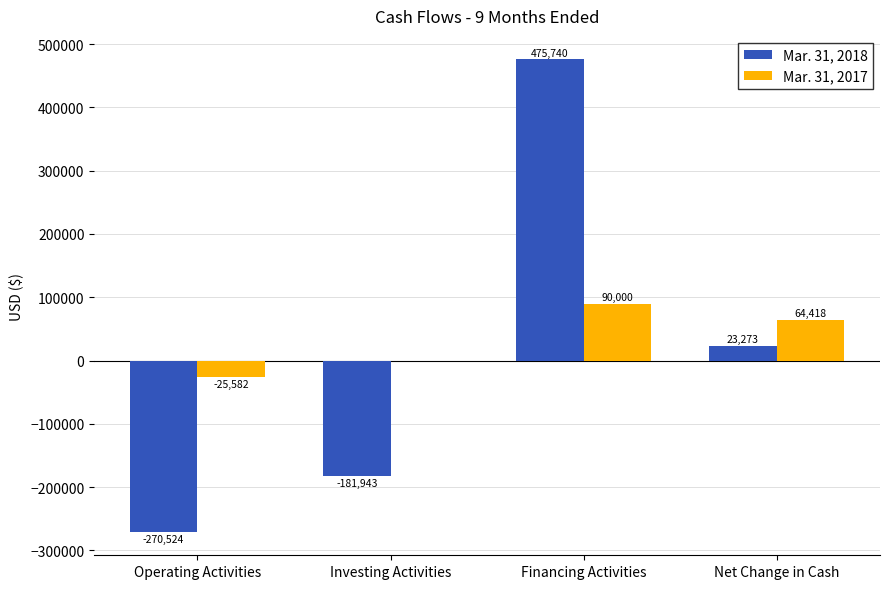

At which category does the chart reach its peak across all series?

Financing Activities